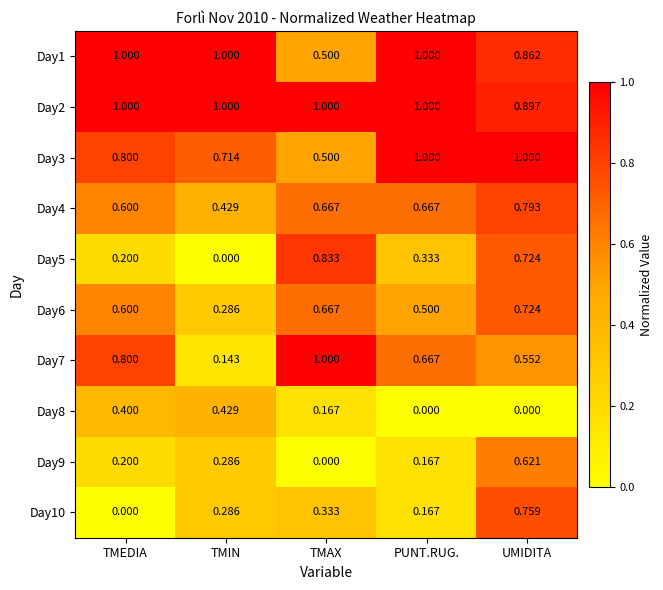

At which label does Day5 reach its minimum?

TMIN